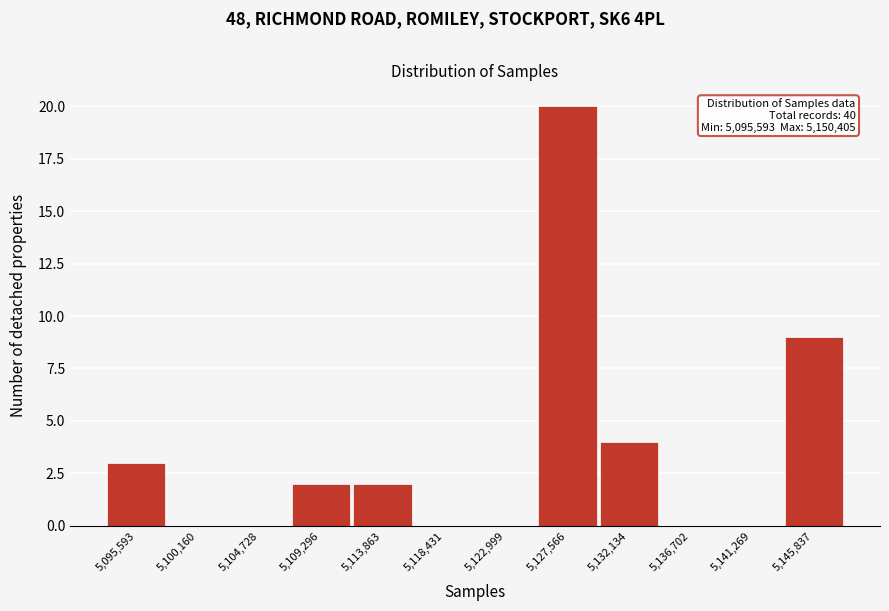

Reading right to left, list all the values displayed in this chart.

5,145,837=9	5,141,269=0	5,136,702=0	5,132,134=4	5,127,566=20	5,122,999=0	5,118,431=0	5,113,863=2	5,109,296=2	5,104,728=0	5,100,160=0	5,095,593=3